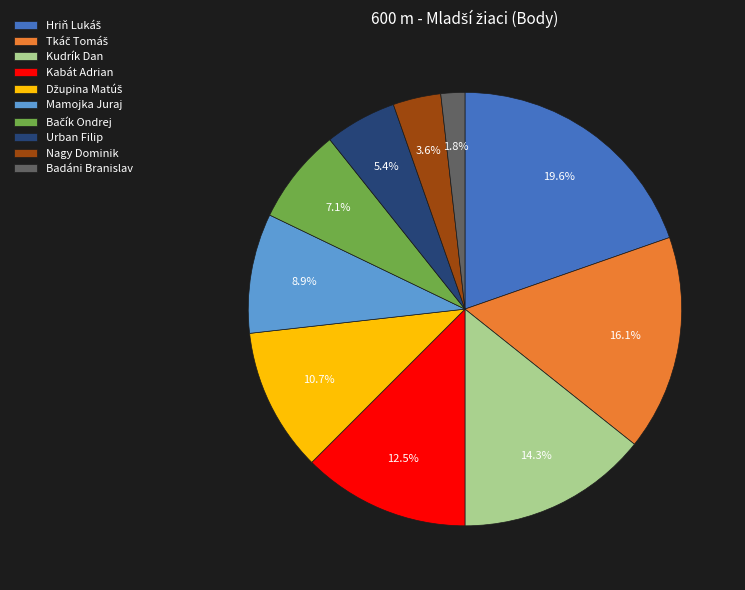

Is there any slice that represents more than half of the pie?

No